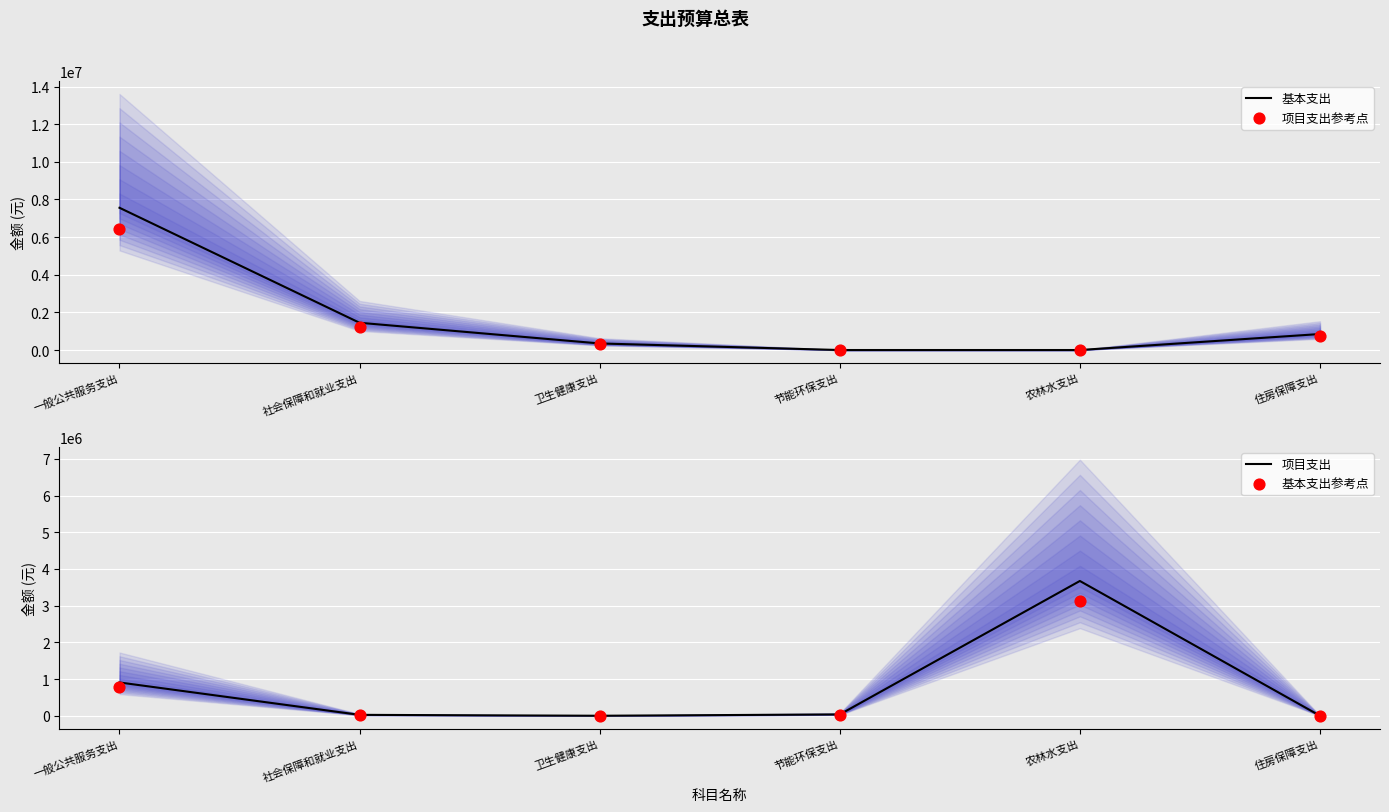

Which series contains the highest Y value?

基本支出